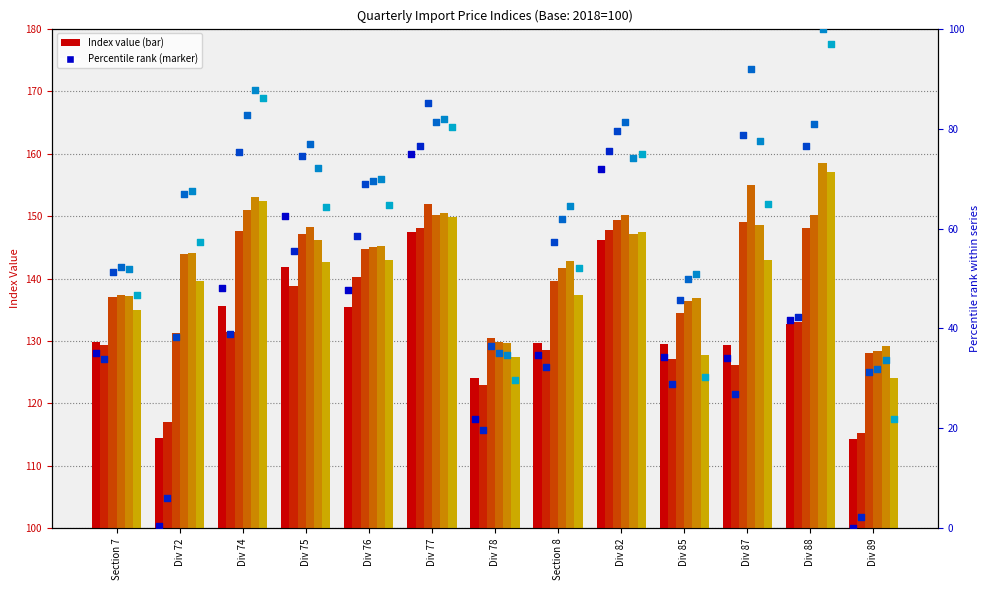

At how many categories does at least one series exceed 50?

13